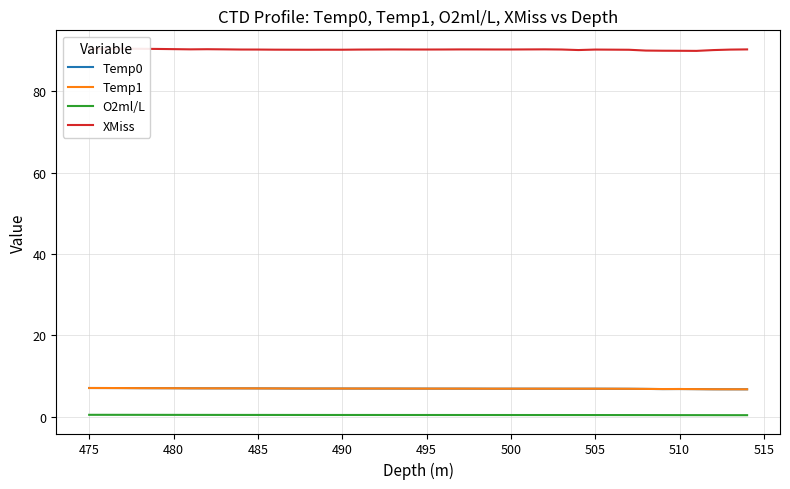

At which category does O2ml/L reach its first local valley?

490